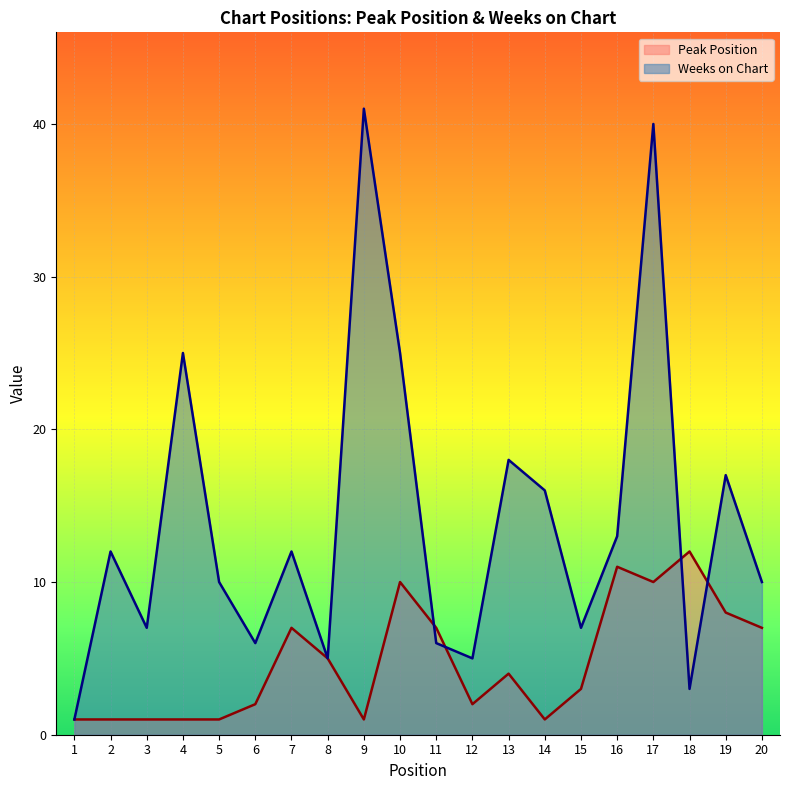

At which category does Weeks on Chart reach its first local peak?

2